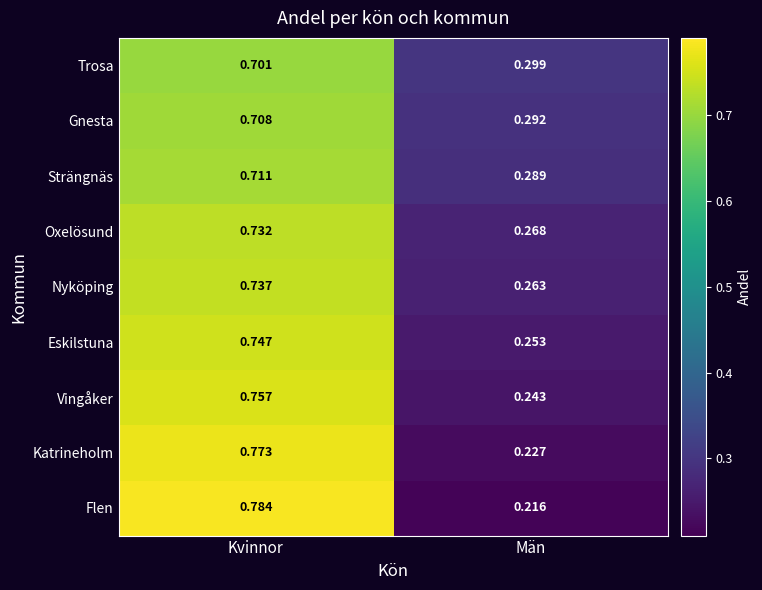

List the series in order of their peak value, lowest first.

Trosa, Gnesta, Strängnäs, Oxelösund, Nyköping, Eskilstuna, Vingåker, Katrineholm, Flen